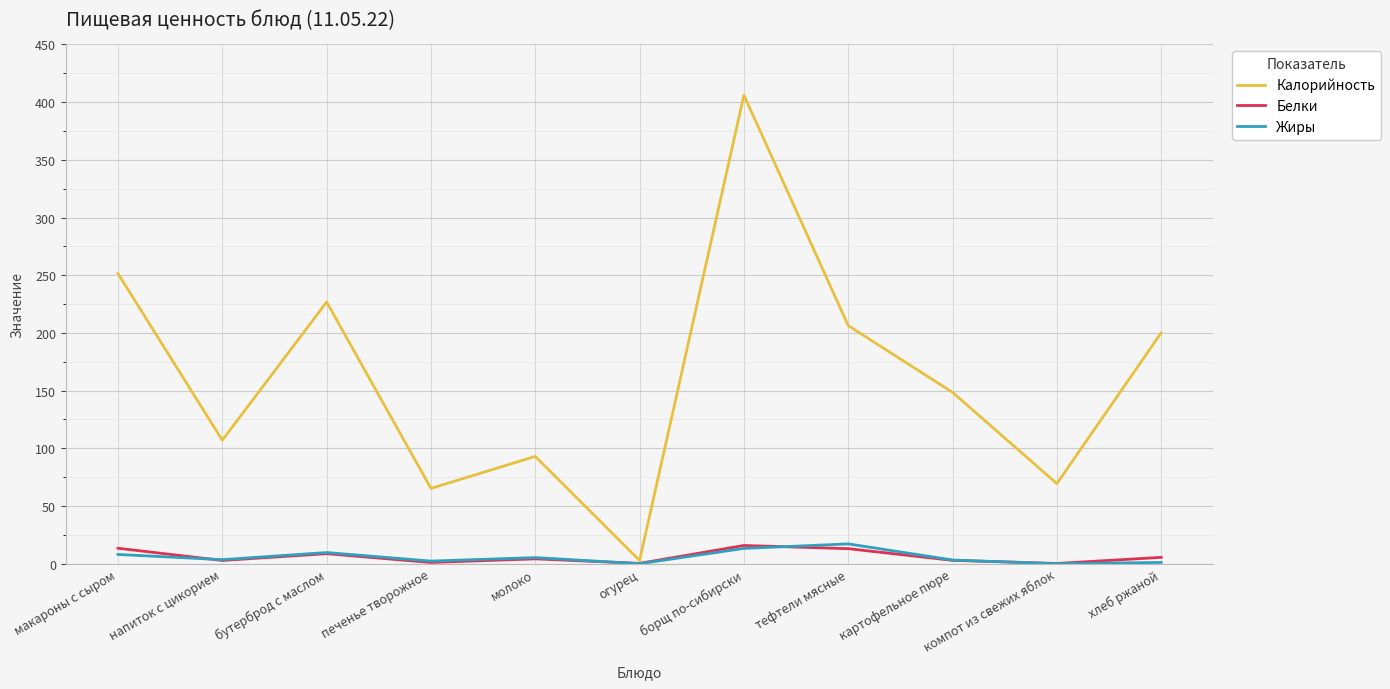

What are all the series names shown in the legend?

Калорийность, Белки, Жиры